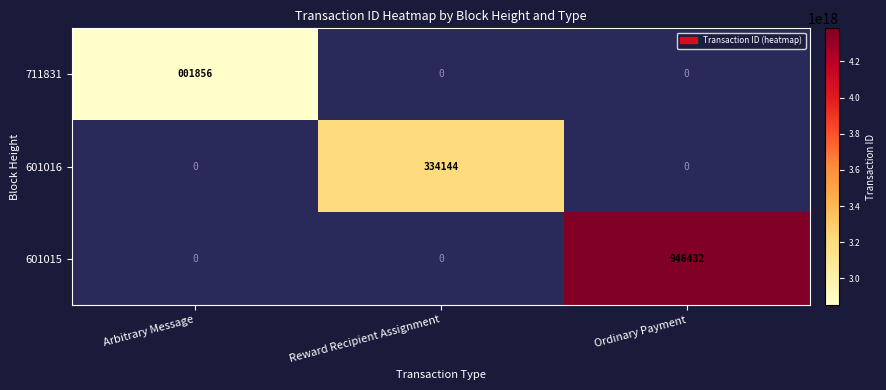

Is the value of 601015 at Ordinary Payment greater than the value of 711831 at Arbitrary Message?

Yes